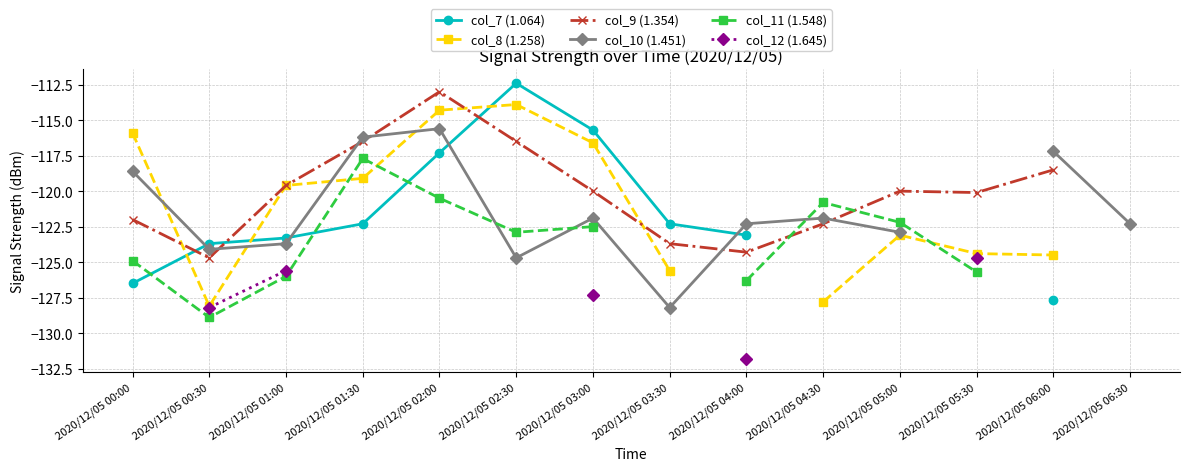

At which label does col_11 (1.548) reach its peak?

2020/12/05 01:30